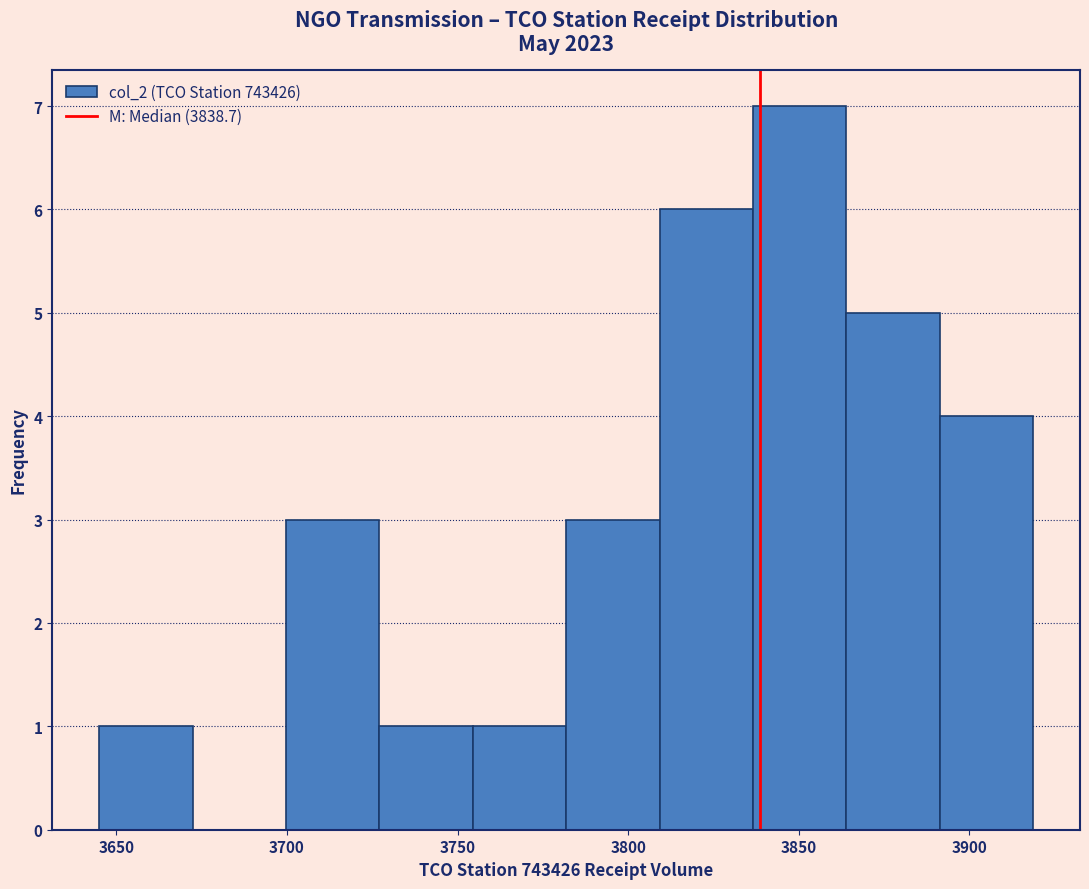

Reading left to right, list every bar in this chart as the range it spans on the x-axis followed by its height. Neither the bar edges nor the heights are printed on the chart, so give them approximately, as read against the axes.

3645 to 3670: 1
3670 to 3700: 0
3700 to 3725: 3
3725 to 3755: 1
3755 to 3780: 1
3780 to 3810: 3
3810 to 3835: 6
3835 to 3865: 7
3865 to 3890: 5
3890 to 3920: 4